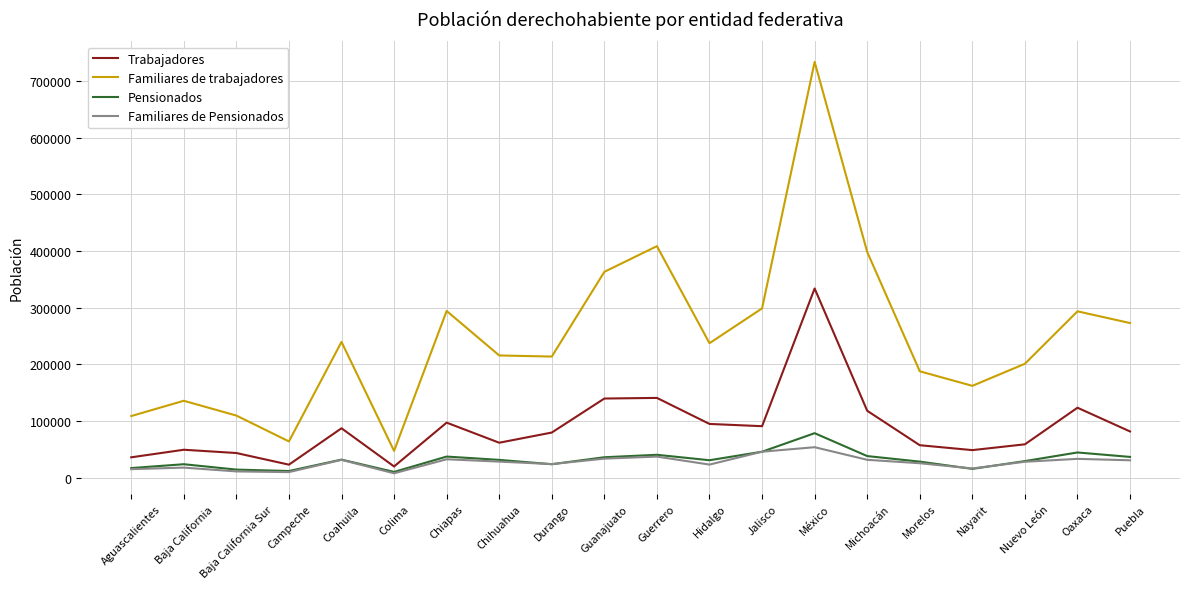

What is the difference between the second highest and second lowest values in the Familiares de trabajadores series?

344657